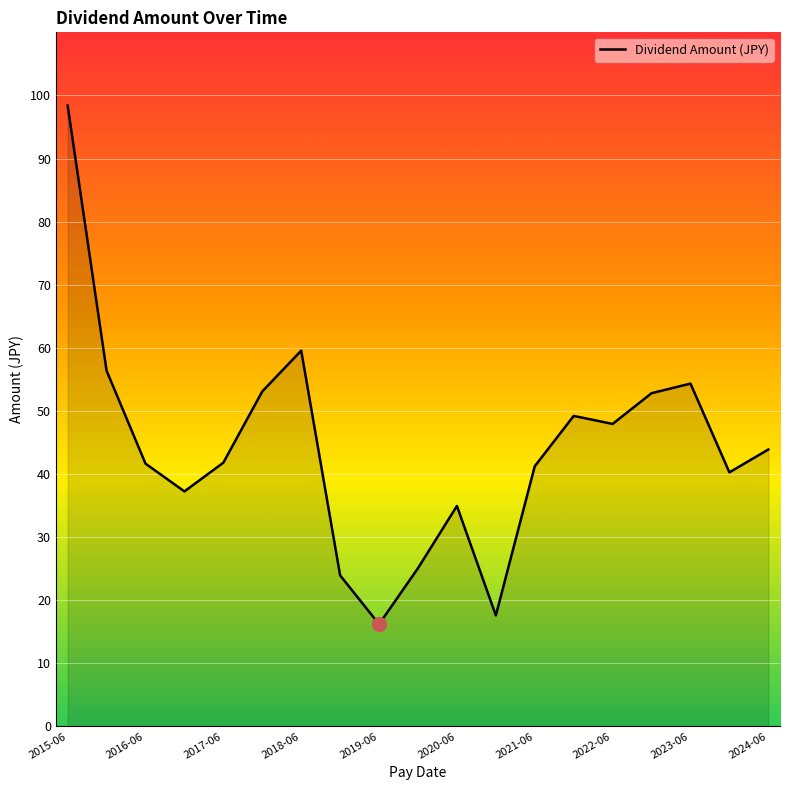

What is the difference between the maximum and minimum values?

82.2